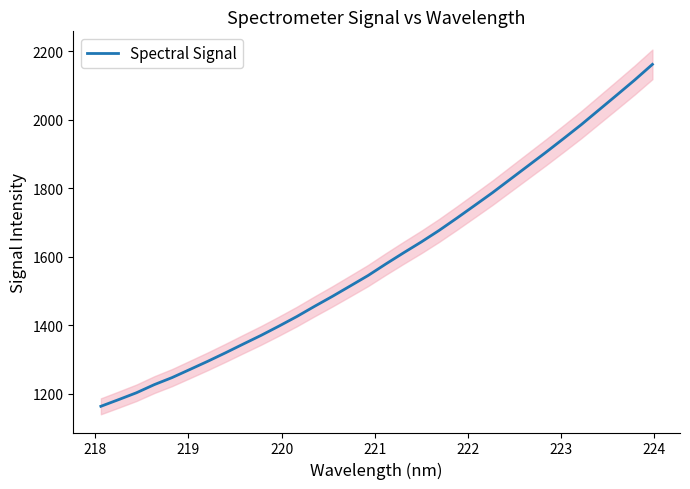

What is the highest value of the Spectral Signal series?

2161.0